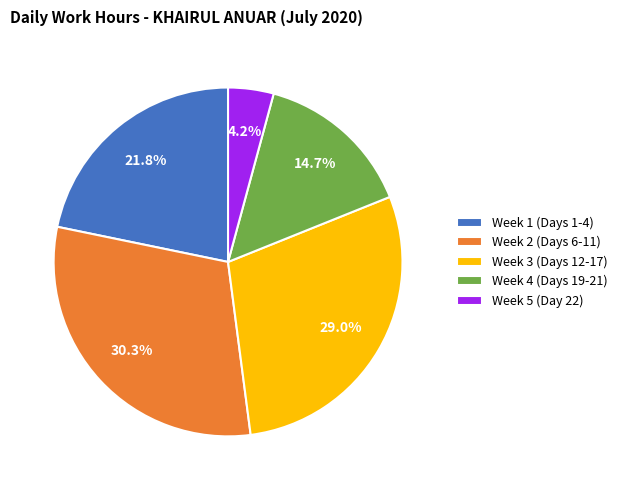

Which has a higher value, Week 3 (Days 12-17) or Week 4 (Days 19-21)?

Week 3 (Days 12-17)